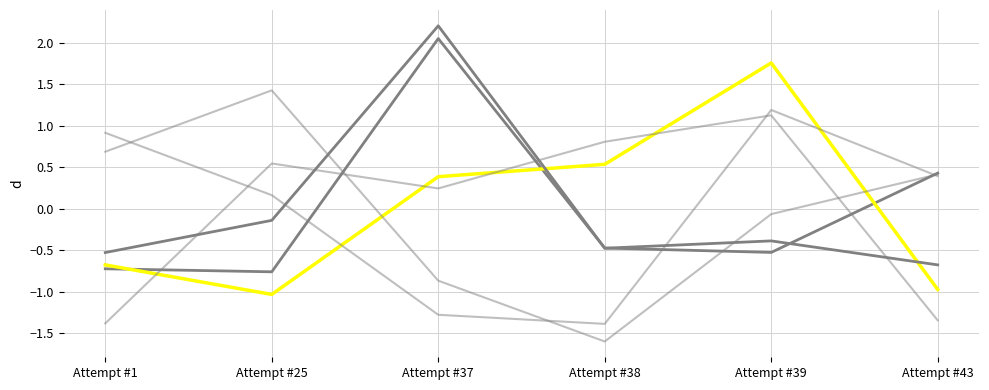

Is this an area chart (filled region under the line)?

No